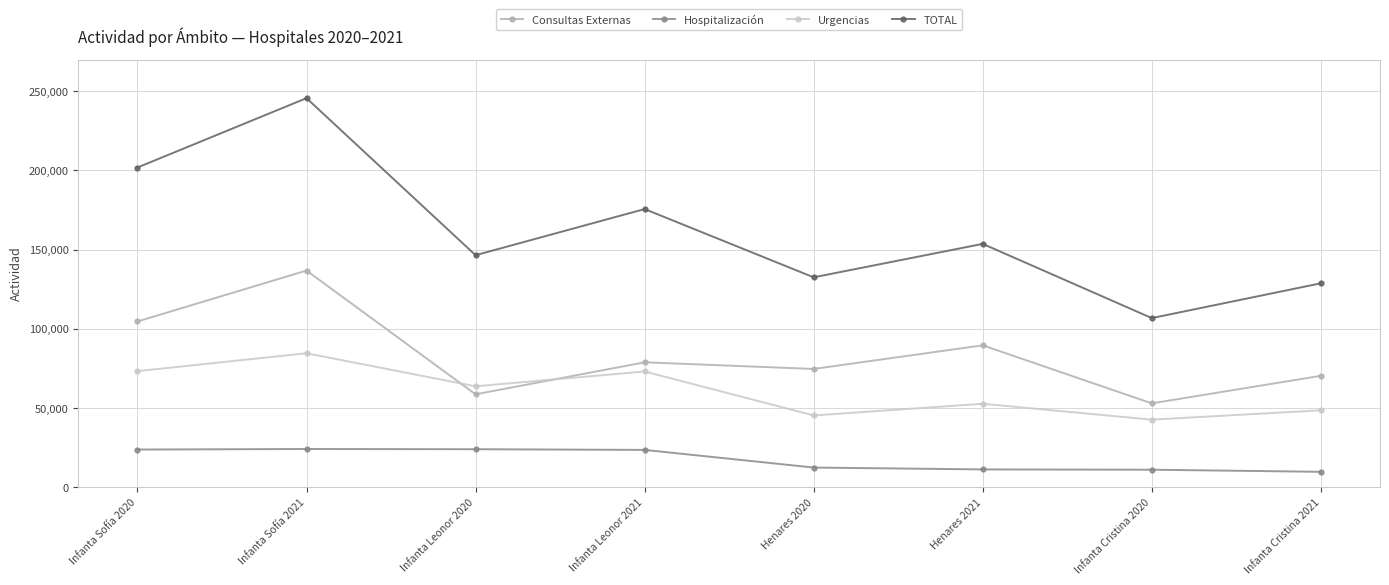

What is the value of the Hospitalización point at the 3rd from the left?

24042